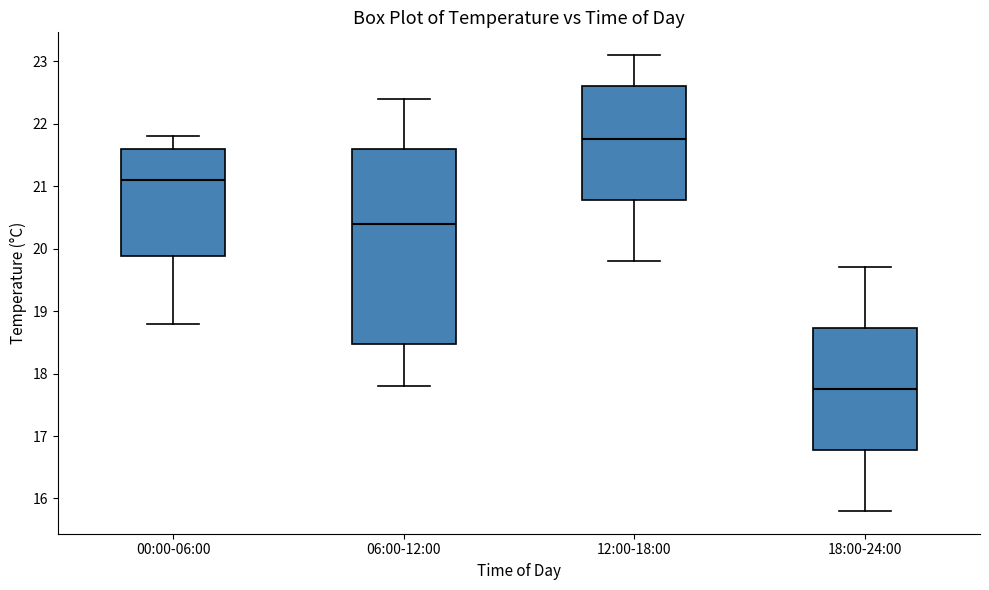

Where does the upper whisker of the box for 00:00-06:00 end on the y-axis? The values are not printed on the chart, so give them approximately, as read against the axis.

21.8